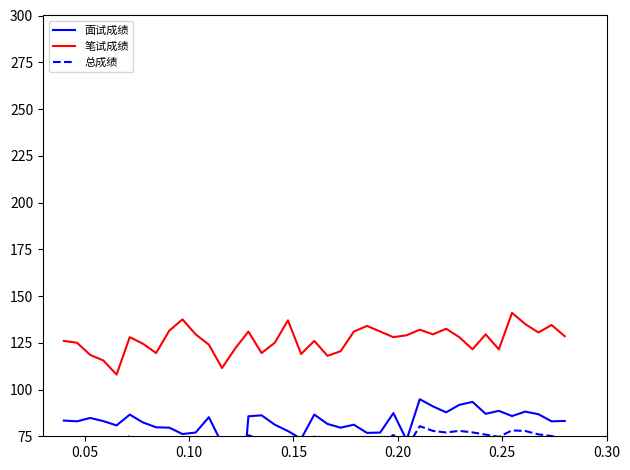

What is the value of the 笔试成绩 point at the 26th from the left?

128.0